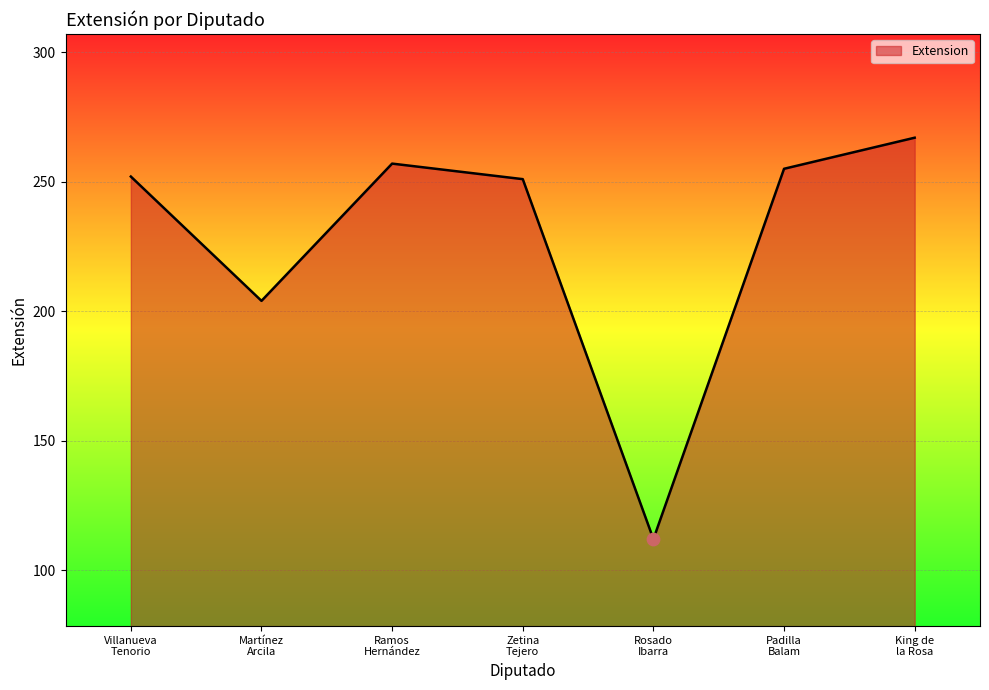

What is the change in value from Ramos
Hernández to Zetina
Tejero?

-6